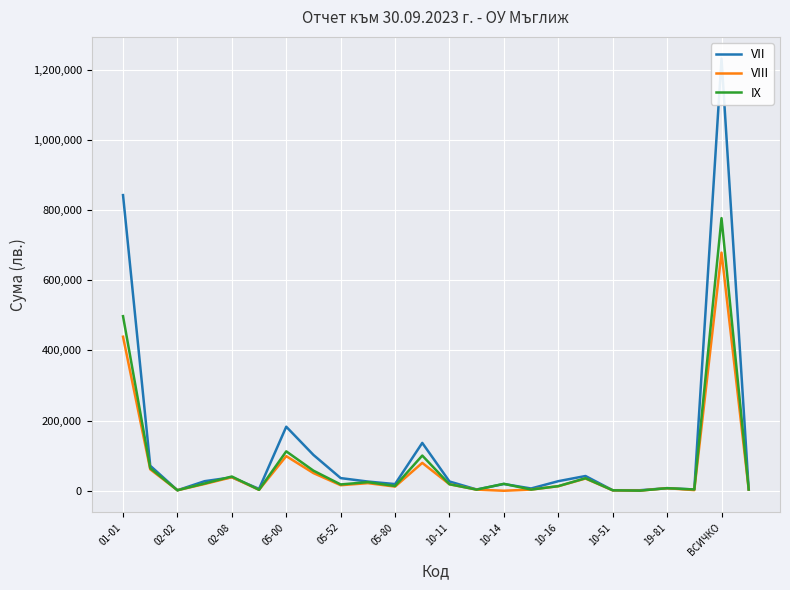

At which label does VII first exceed 26106?

01-01